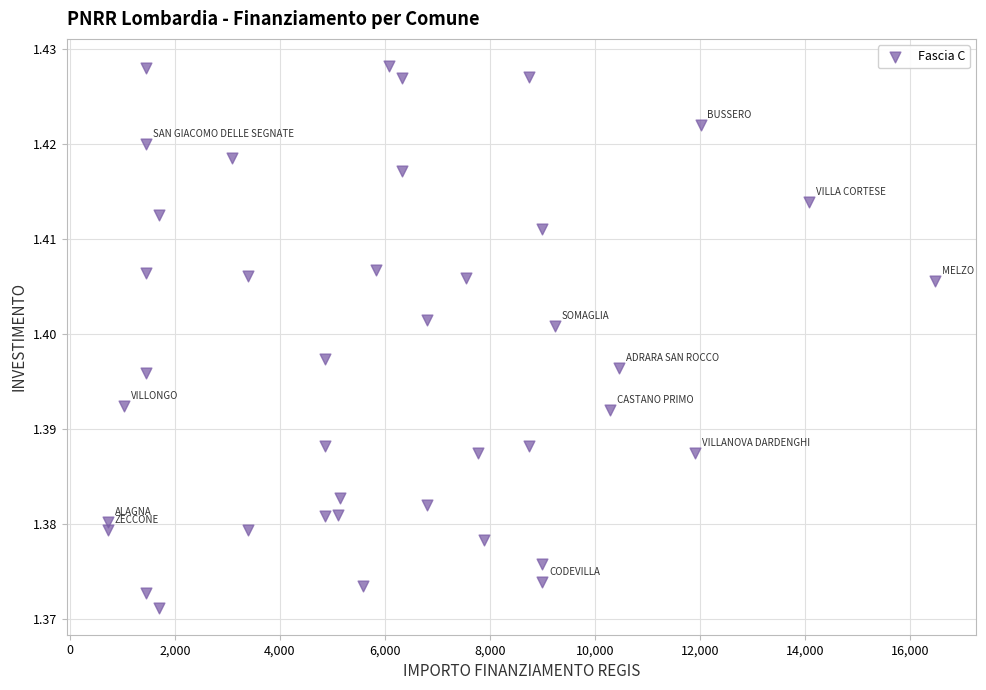

What is the range of X values (max minus min)?

15735.0